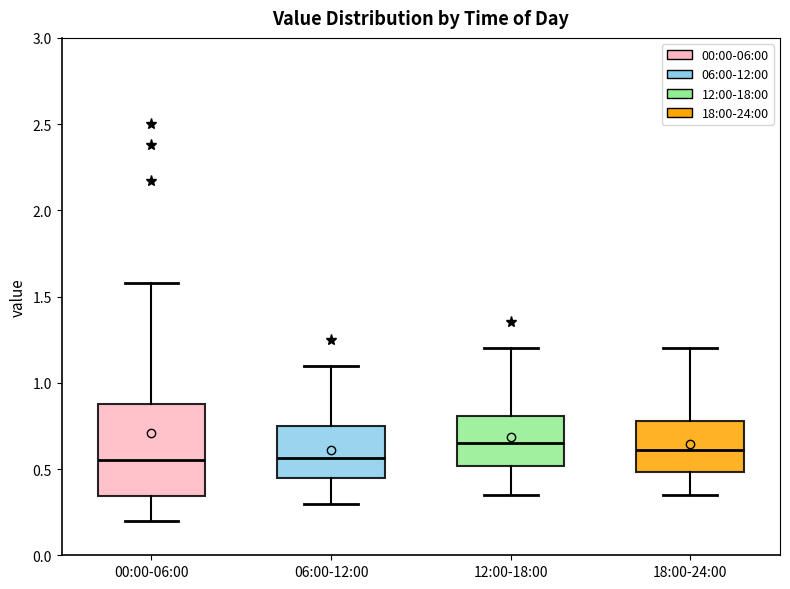

Which box is the tallest, from its lower edge to its upper edge?

00:00-06:00